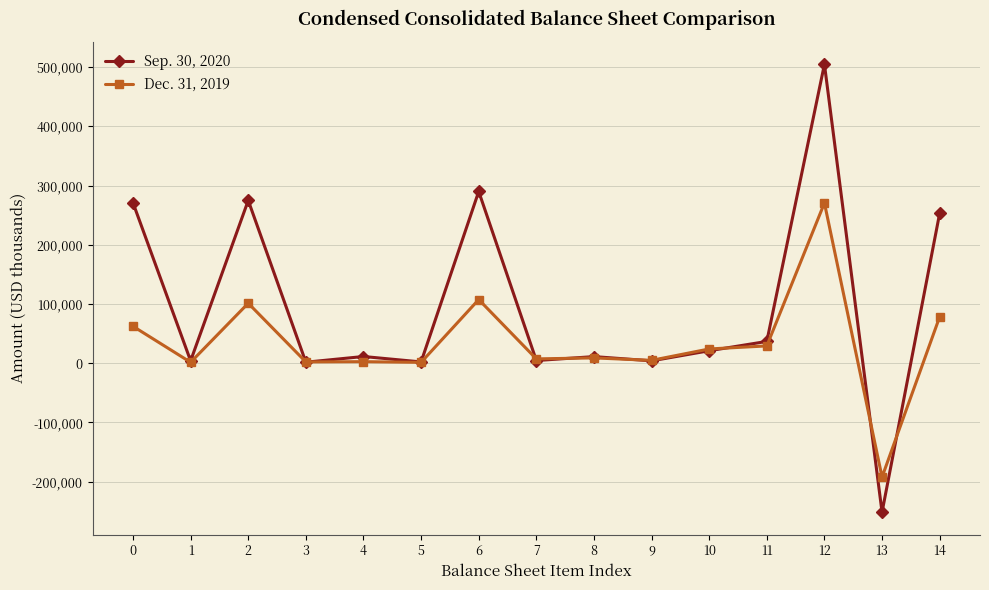

Which series has the widest spread of values?

Sep. 30, 2020